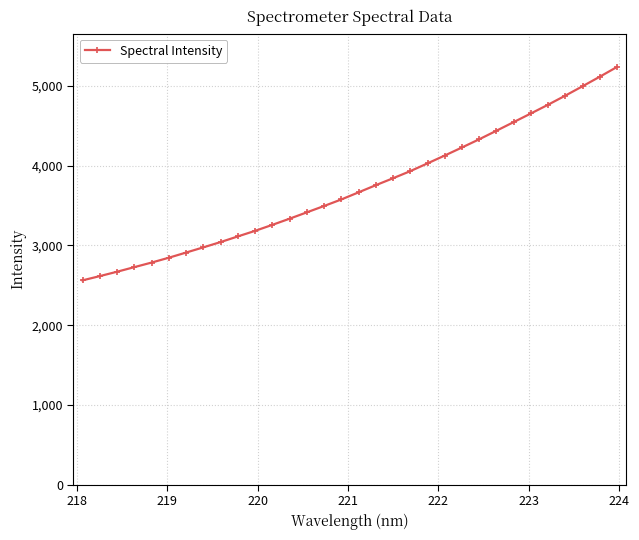

What is the difference between the maximum and minimum values?

2676.6